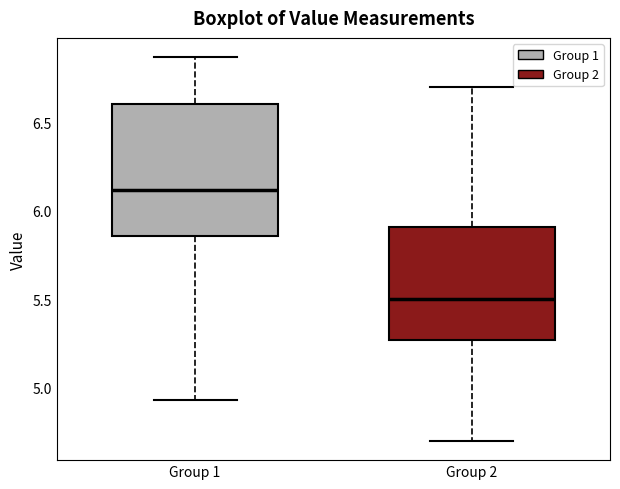

Where does the lower whisker of the box for Group 2 end on the y-axis? The values are not printed on the chart, so give them approximately, as read against the axis.

4.70